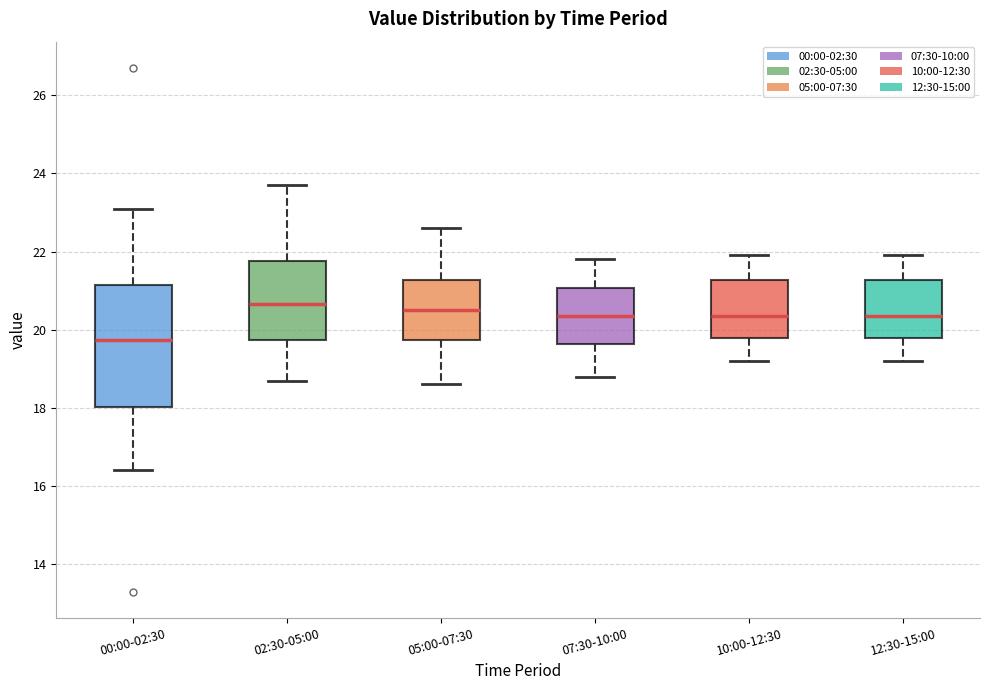

Reading left to right, transcribe this box plot: for each box, give where its median line is, the range the box spans, and where its two whiskers end, as read against the y-axis. The values are not printed on the chart, so give them approximately, as read against the axis.

00:00-02:30: median 19.8, box 18.0 to 21.2, whiskers 16.4 to 23.2
02:30-05:00: median 20.6, box 19.8 to 21.8, whiskers 18.8 to 23.8
05:00-07:30: median 20.6, box 19.8 to 21.2, whiskers 18.6 to 22.6
07:30-10:00: median 20.4, box 19.6 to 21.0, whiskers 18.8 to 21.8
10:00-12:30: median 20.4, box 19.8 to 21.2, whiskers 19.2 to 22.0
12:30-15:00: median 20.4, box 19.8 to 21.2, whiskers 19.2 to 22.0